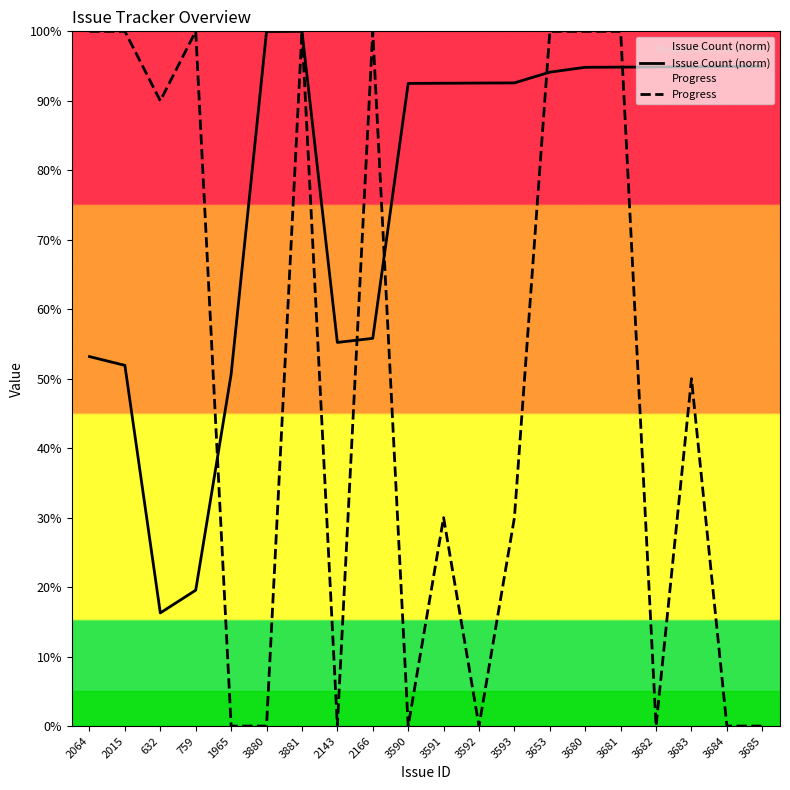

True or false: Progress has more than 2 points higher than both neighbors.

True